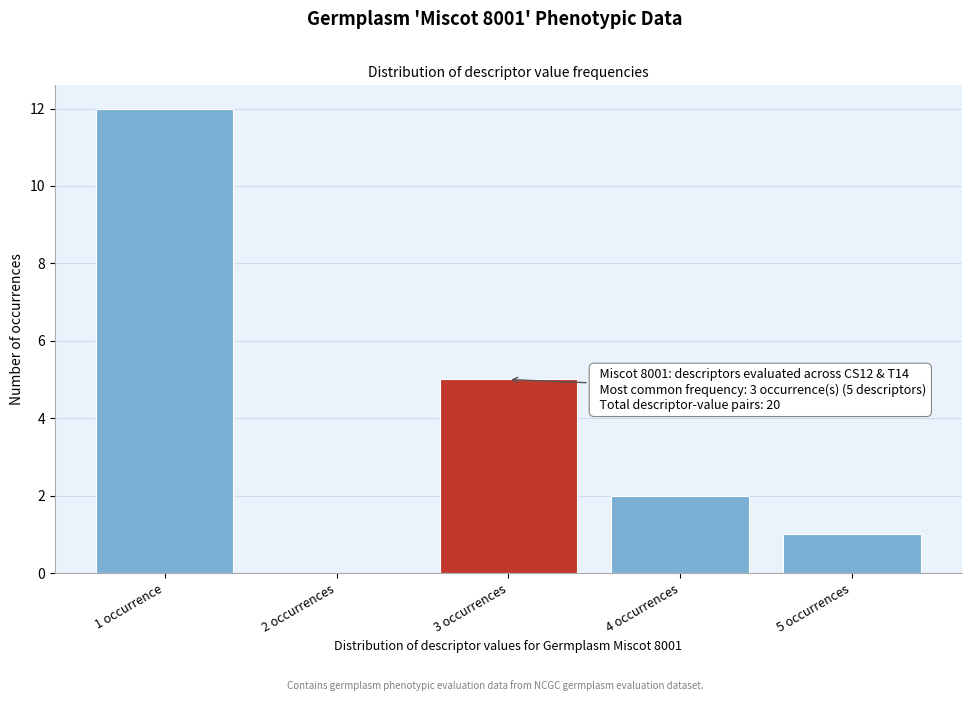

Reading left to right, what are all the values shown in this chart?

1 occurrence=12	2 occurrences=0	3 occurrences=5	4 occurrences=2	5 occurrences=1